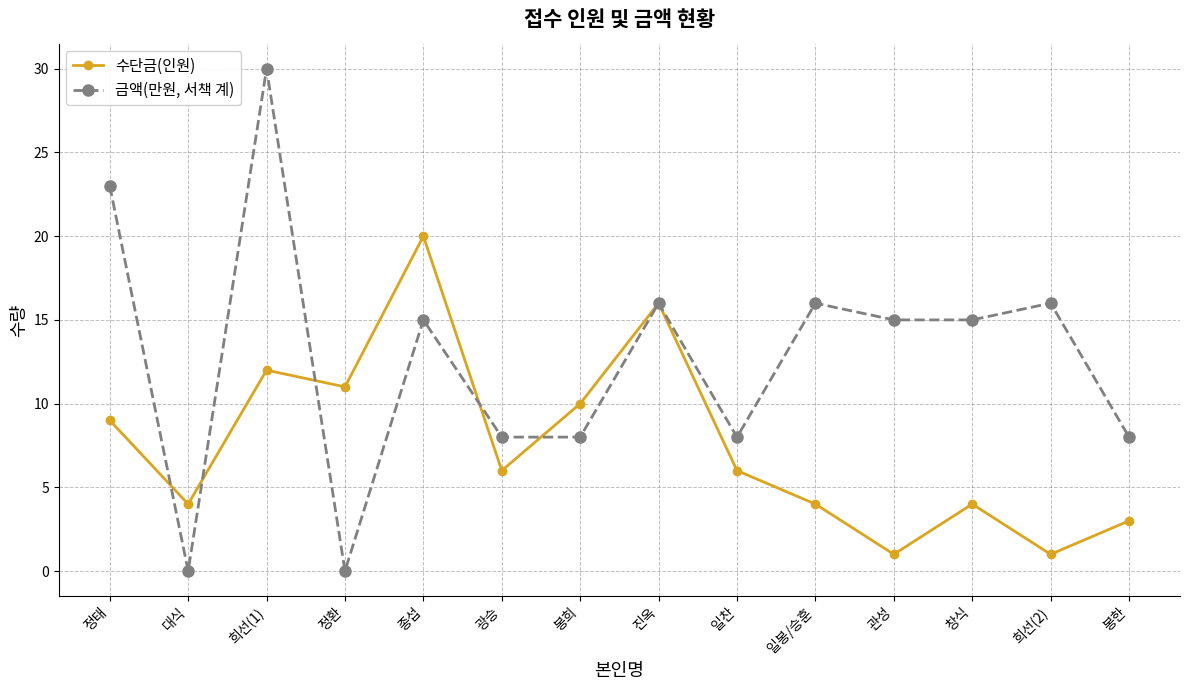

Reading left to right, list all the values displayed in this chart.

수단금(인원): 9	4	12	11	20	6	10	16	6	4	1	4	1	3
금액(만원, 서책 계): 23	0	30	0	15	8	8	16	8	16	15	15	16	8